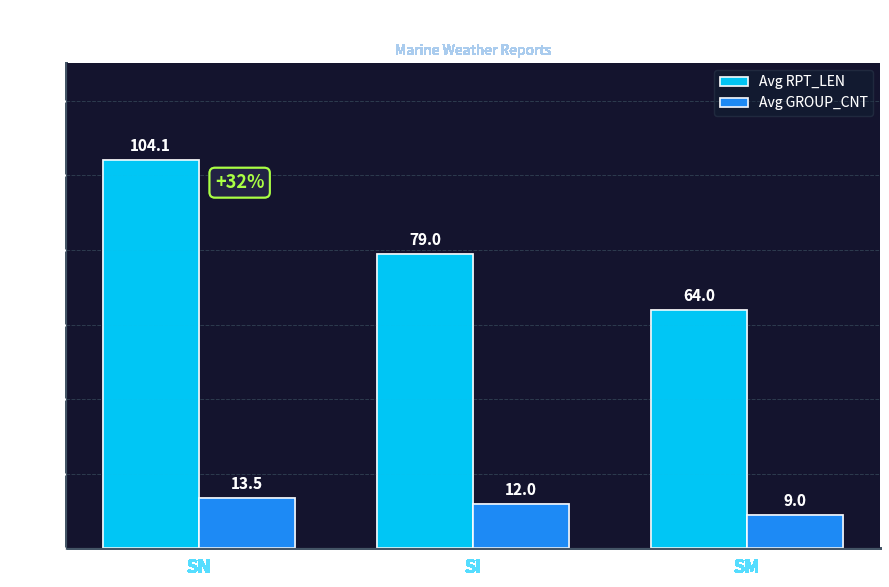

What is the total value across all series at SI?

91.0